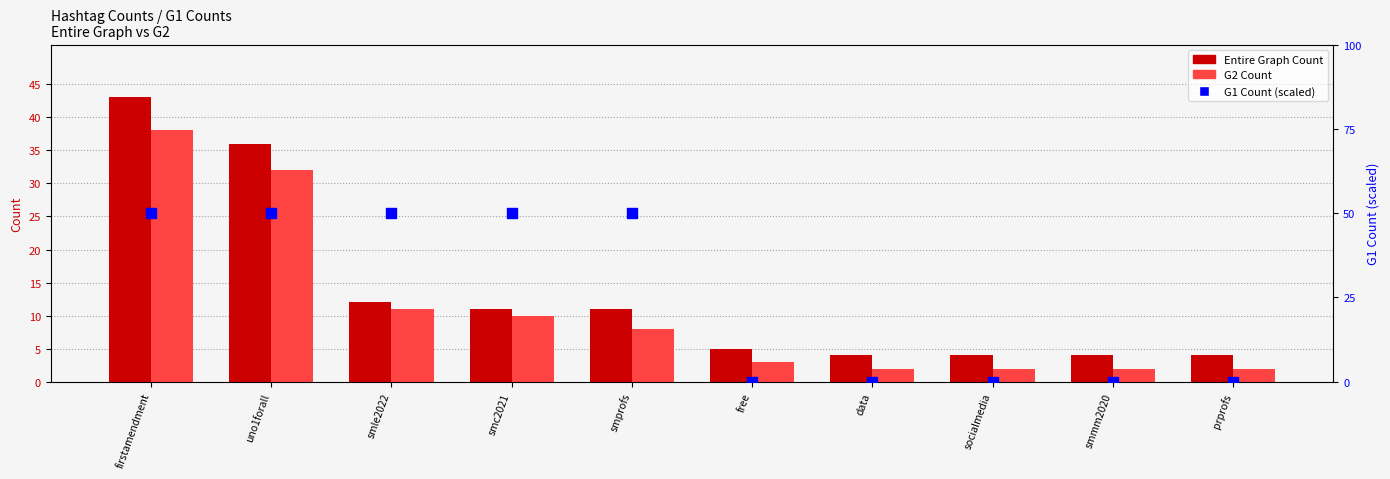

Which series contains the highest Y value?

G1 Count (scaled)